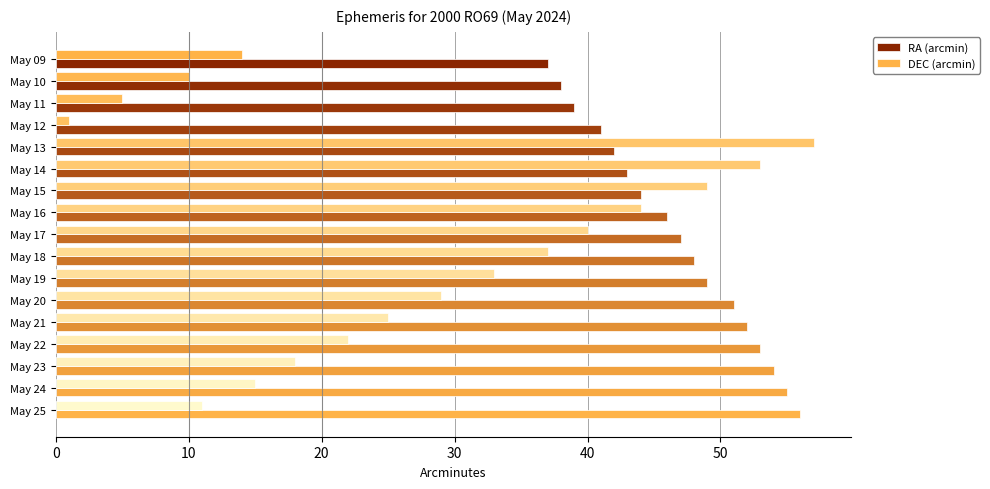

What is the maximum value shown in the chart?

57